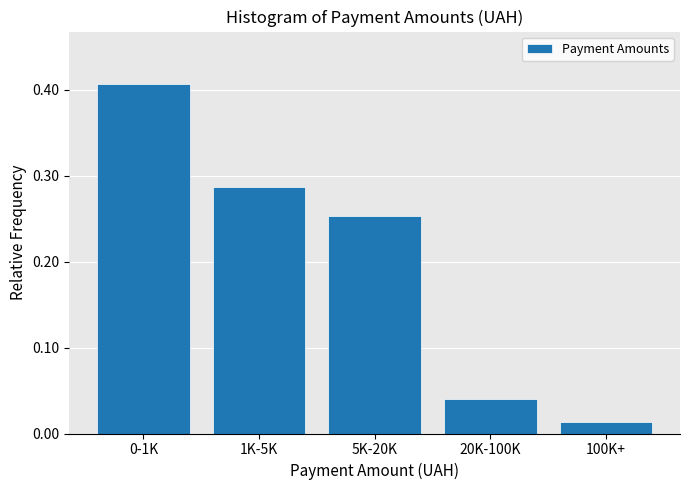

True or false: the data shows 0.5 at 1K-5K.

False